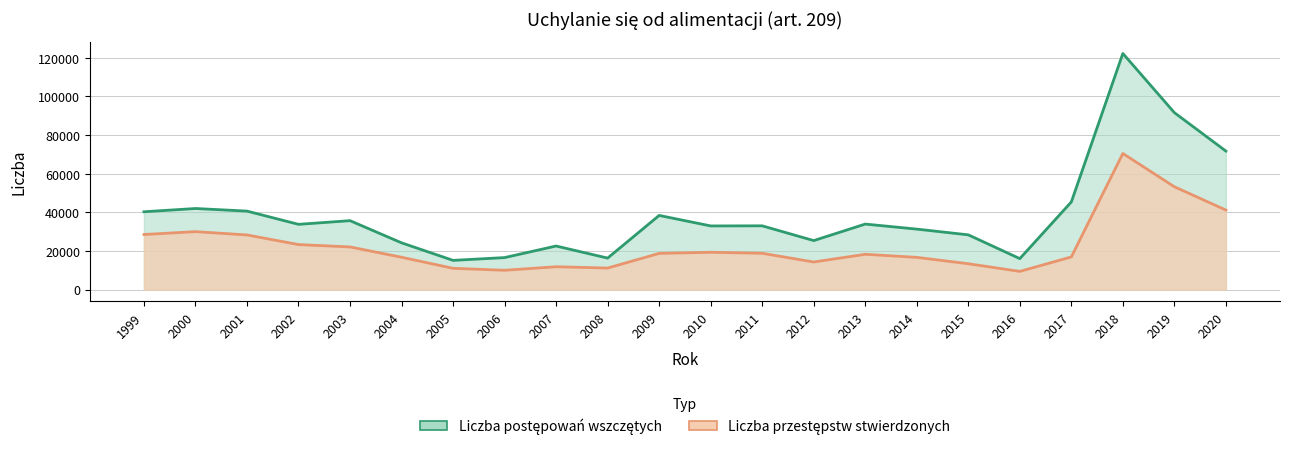

True or false: Liczba przestępstw stwierdzonych and Liczba postępowań wszczętych intersect in this chart.

False